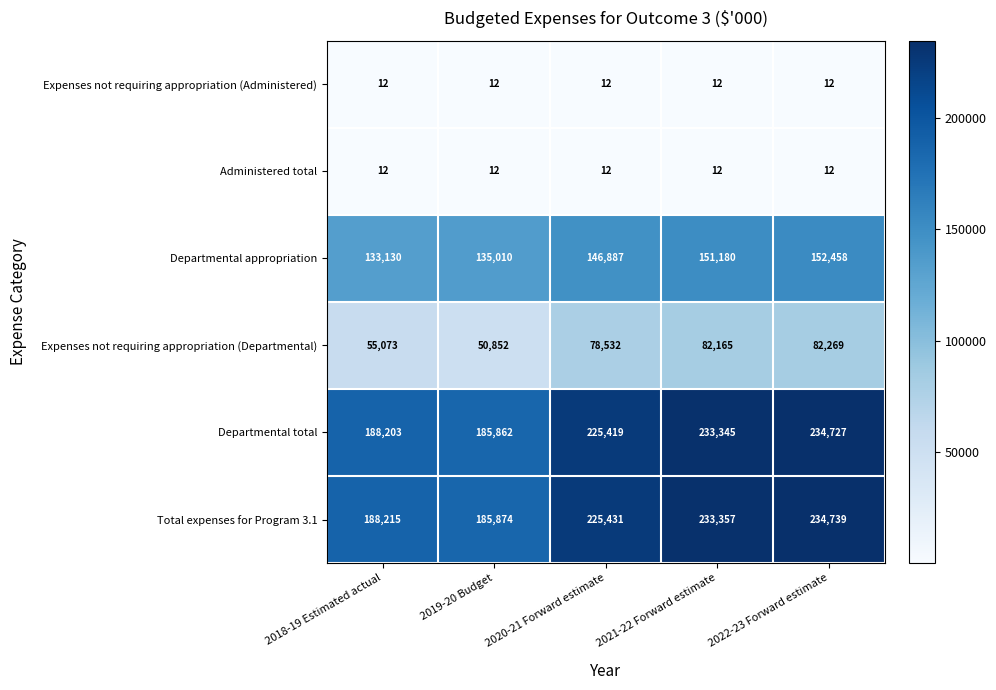

Reading left to right, extract all data points from this chart.

Expenses not requiring appropriation (Administered): 2018-19 Estimated actual=12	2019-20 Budget=12	2020-21 Forward estimate=12	2021-22 Forward estimate=12	2022-23 Forward estimate=12
Administered total: 2018-19 Estimated actual=12	2019-20 Budget=12	2020-21 Forward estimate=12	2021-22 Forward estimate=12	2022-23 Forward estimate=12
Departmental appropriation: 2018-19 Estimated actual=133130	2019-20 Budget=135010	2020-21 Forward estimate=146887	2021-22 Forward estimate=151180	2022-23 Forward estimate=152458
Expenses not requiring appropriation (Departmental): 2018-19 Estimated actual=55073	2019-20 Budget=50852	2020-21 Forward estimate=78532	2021-22 Forward estimate=82165	2022-23 Forward estimate=82269
Departmental total: 2018-19 Estimated actual=188203	2019-20 Budget=185862	2020-21 Forward estimate=225419	2021-22 Forward estimate=233345	2022-23 Forward estimate=234727
Total expenses for Program 3.1: 2018-19 Estimated actual=188215	2019-20 Budget=185874	2020-21 Forward estimate=225431	2021-22 Forward estimate=233357	2022-23 Forward estimate=234739